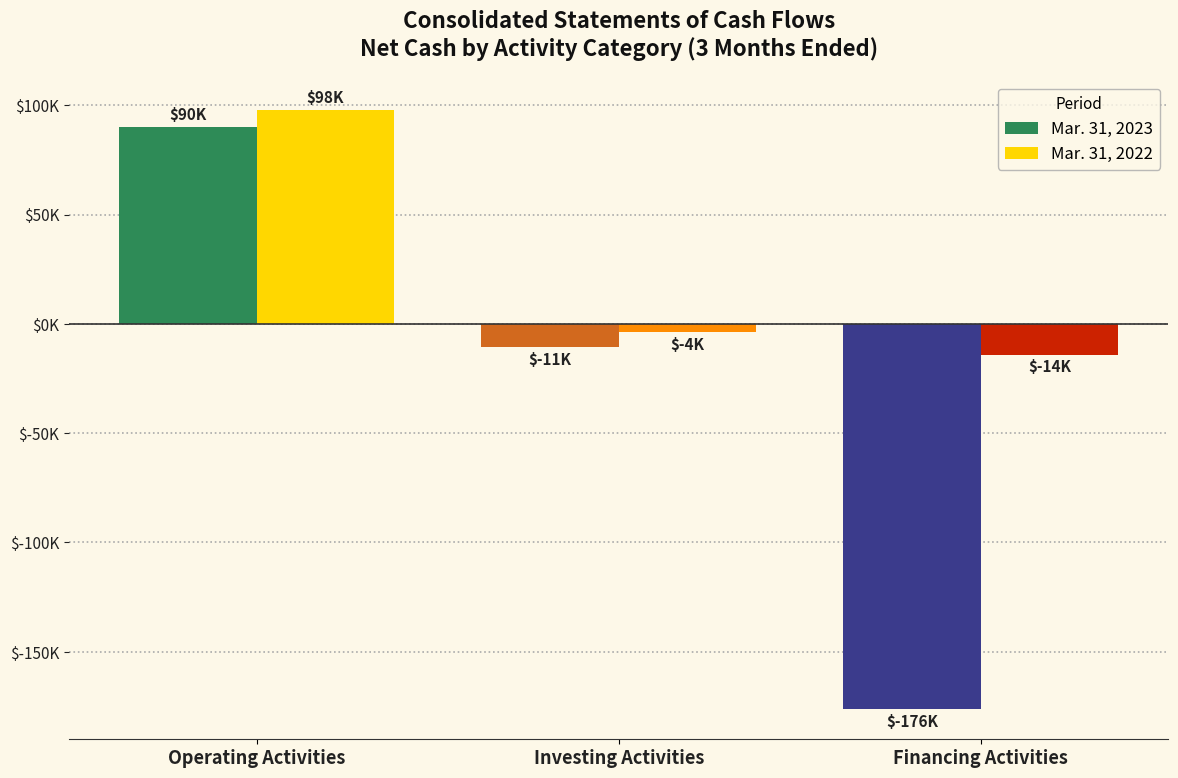

What is the maximum value shown in the chart?

97707